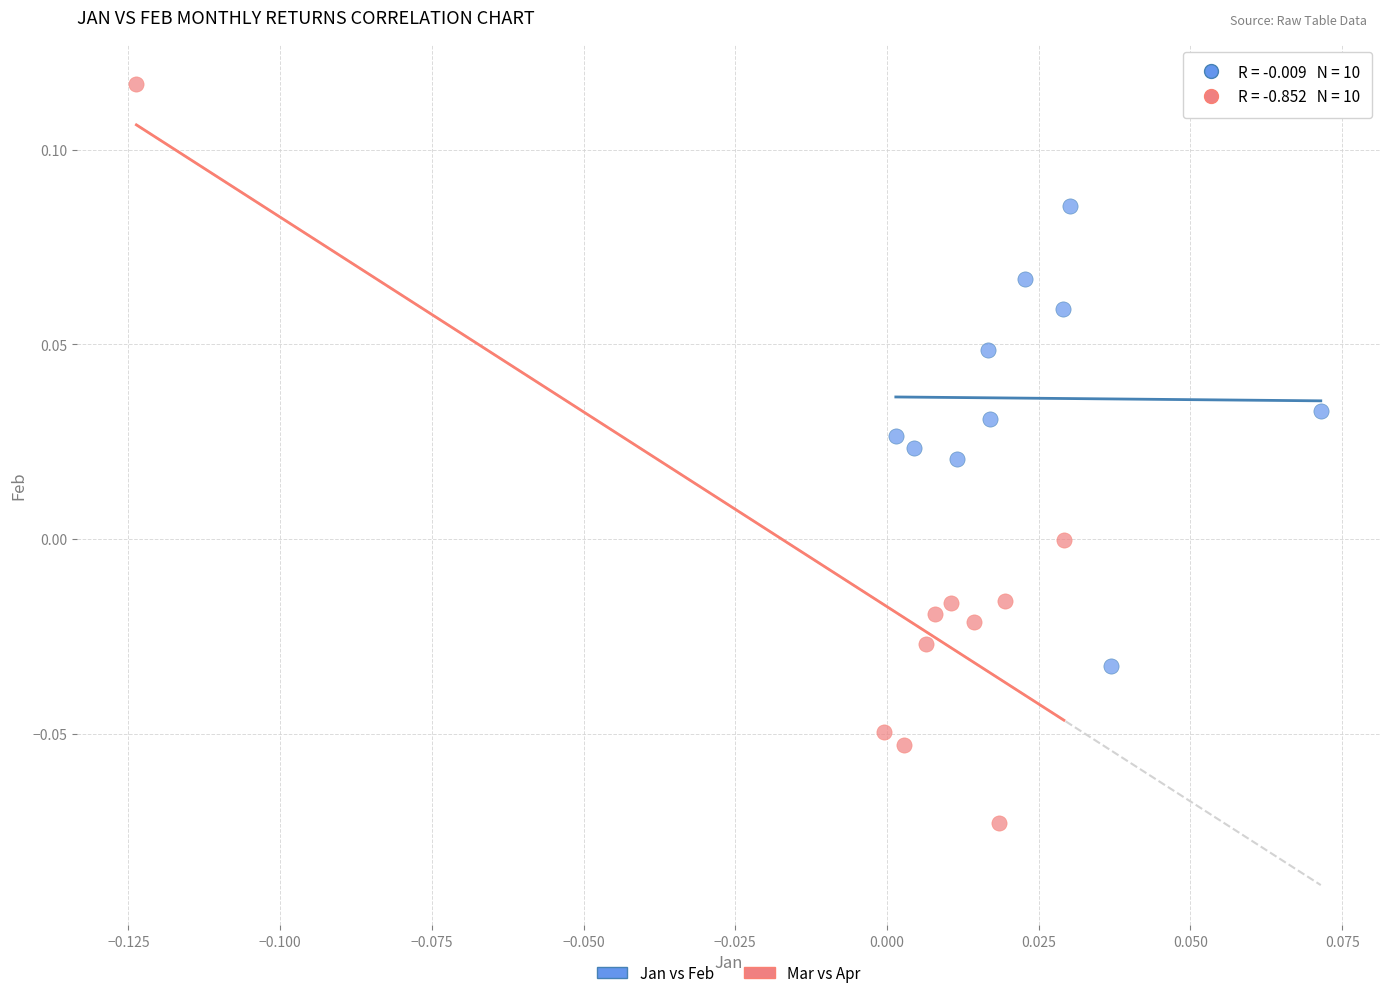

What are all the series names shown in the legend?

Jan vs Feb, Mar vs Apr